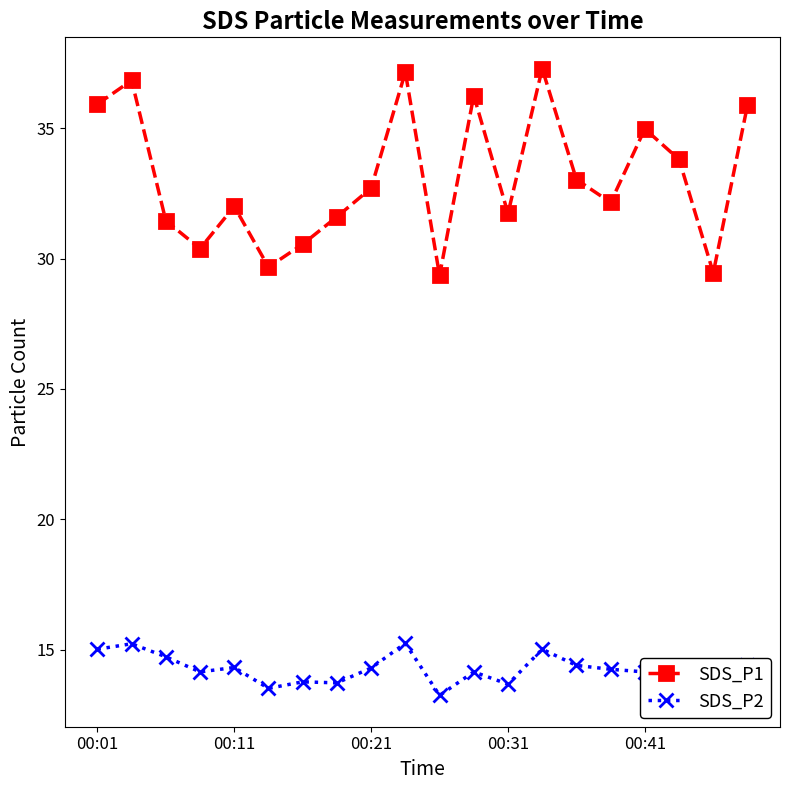

What are all the series names shown in the legend?

SDS_P1, SDS_P2